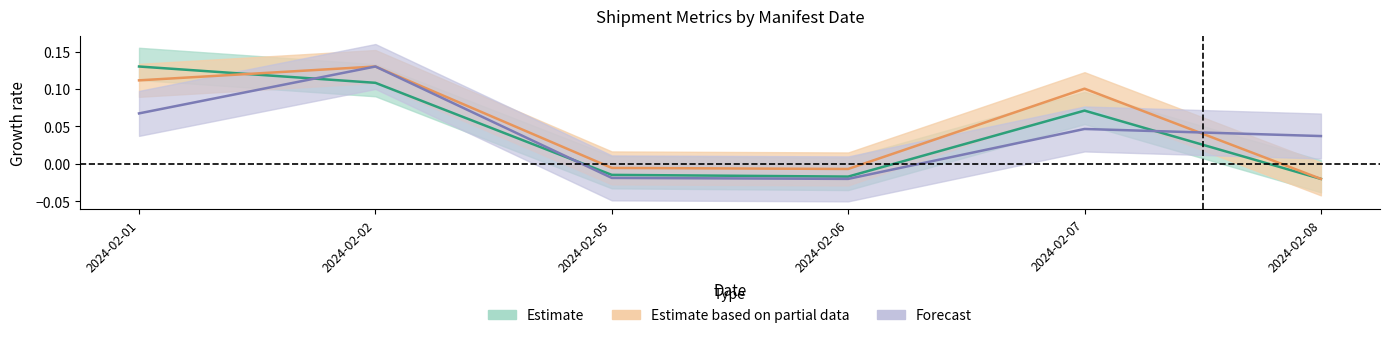

How many values in the MassKg series exceed 0?

3